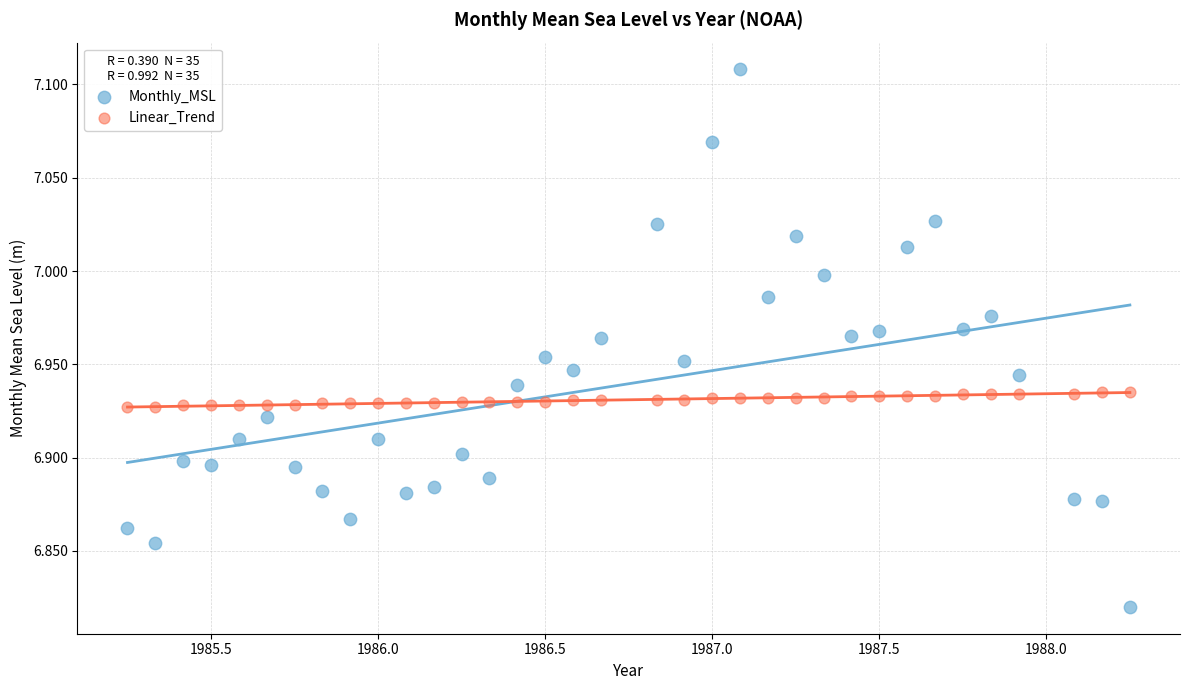

Which series reaches the minimum Y coordinate?

Monthly_MSL